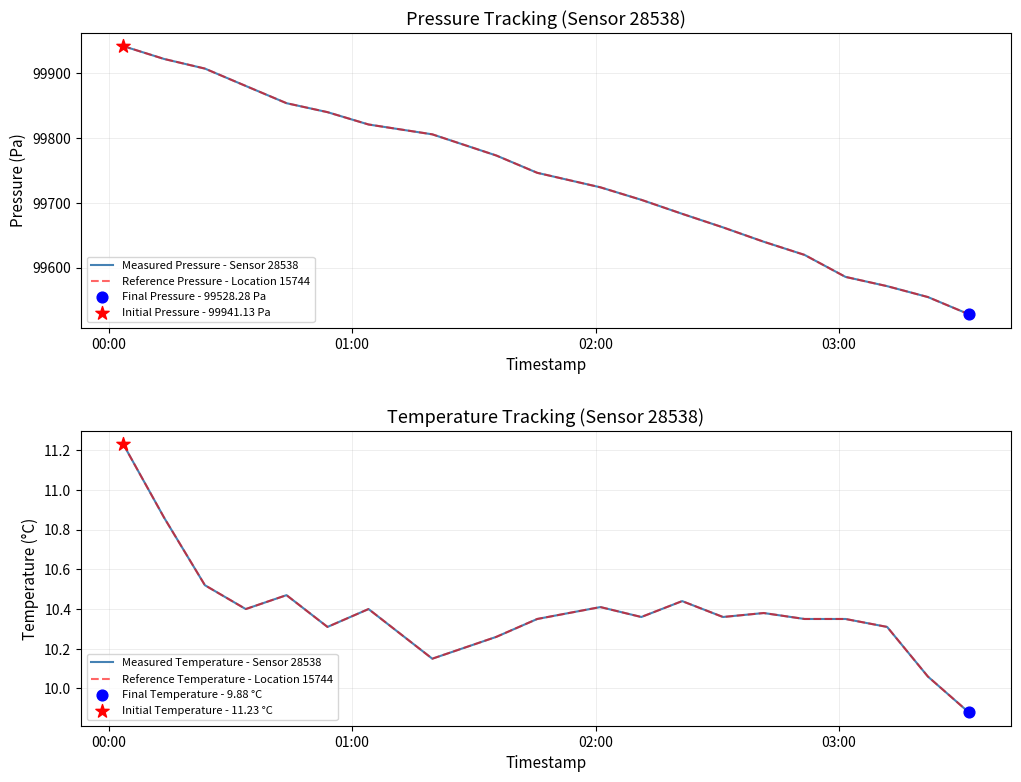

Is the value of Measured Temperature - Sensor 28538 at 15 greater than the value of Reference Temperature - Location 15744 at 13?

No